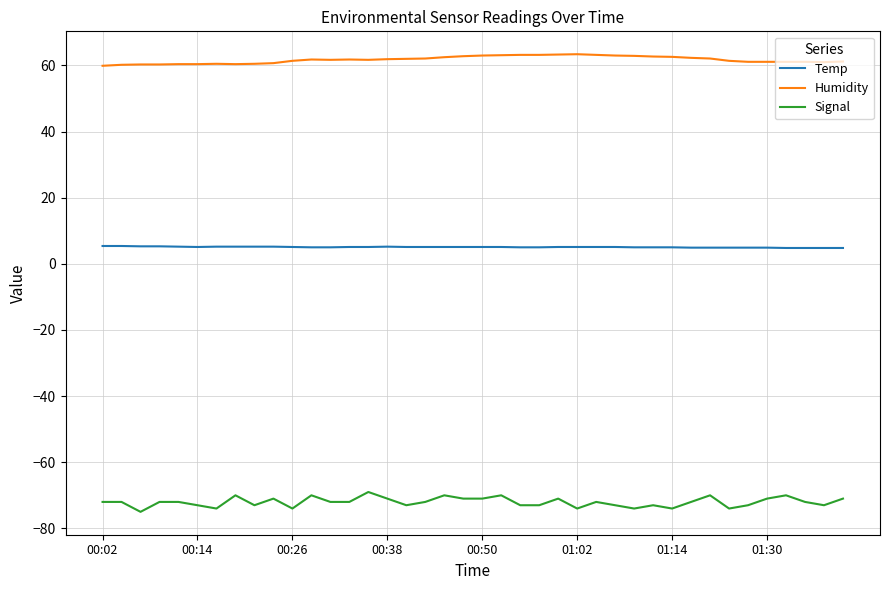

Which series has the largest total across all categories?

Humidity